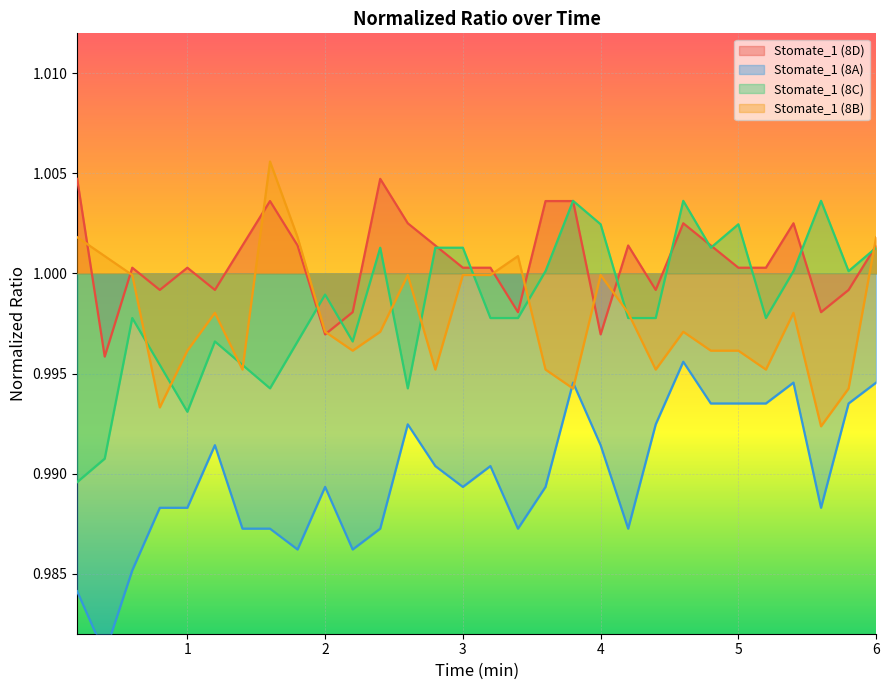

Between which two adjacent categories do Stomate_1 (8C) and Stomate_1 (8D) first intersect?

1.8 and 2.0